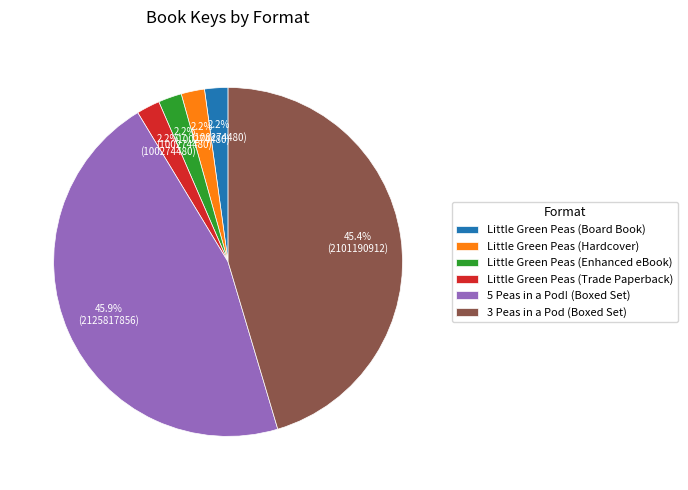

Which category has the biggest portion of the pie?

5 Peas in a Pod! (Boxed Set)